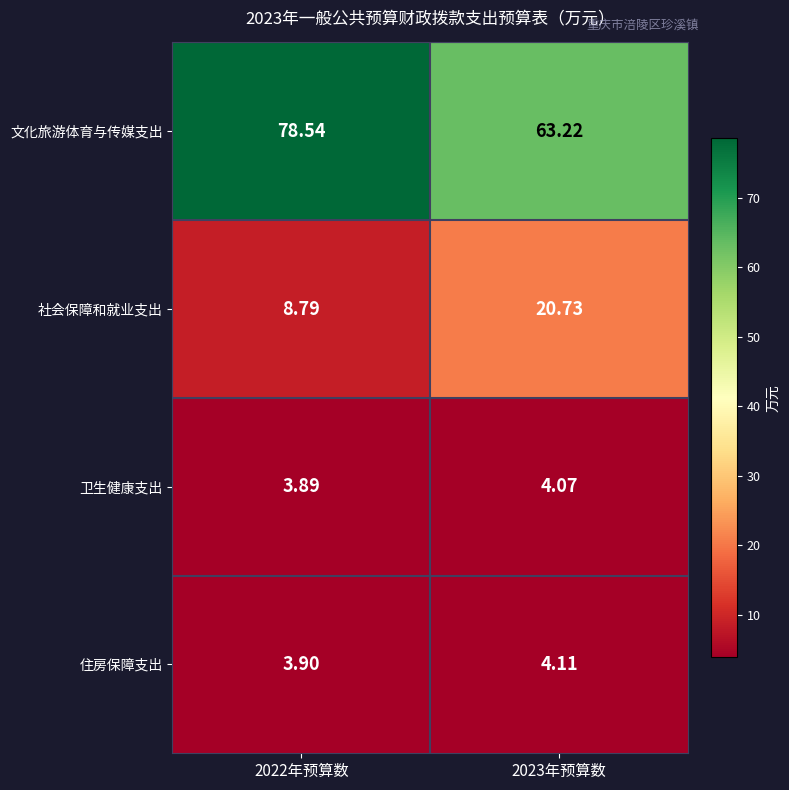

How many categories are shown in the chart?

2